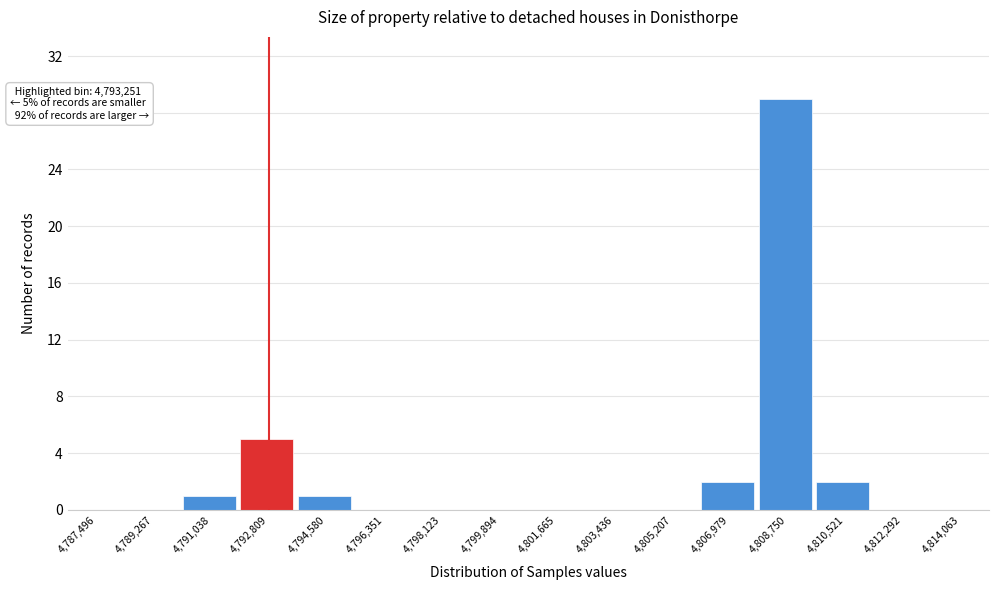

Reading left to right, what are all the values shown in this chart?

4,787,496=0	4,789,267=0	4,791,038=1	4,792,809=5	4,794,580=1	4,796,351=0	4,798,123=0	4,799,894=0	4,801,665=0	4,803,436=0	4,805,207=0	4,806,979=2	4,808,750=29	4,810,521=2	4,812,292=0	4,814,063=0